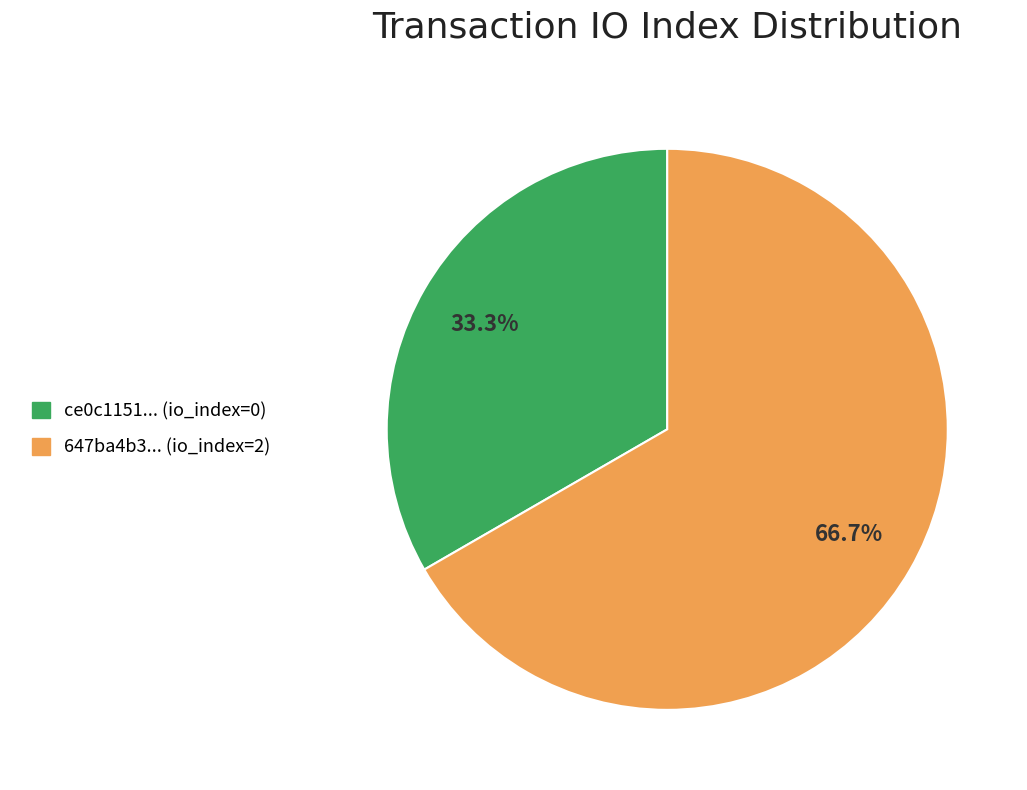

To the nearest percent, what is the difference between the largest and smallest slice percentages?

33%